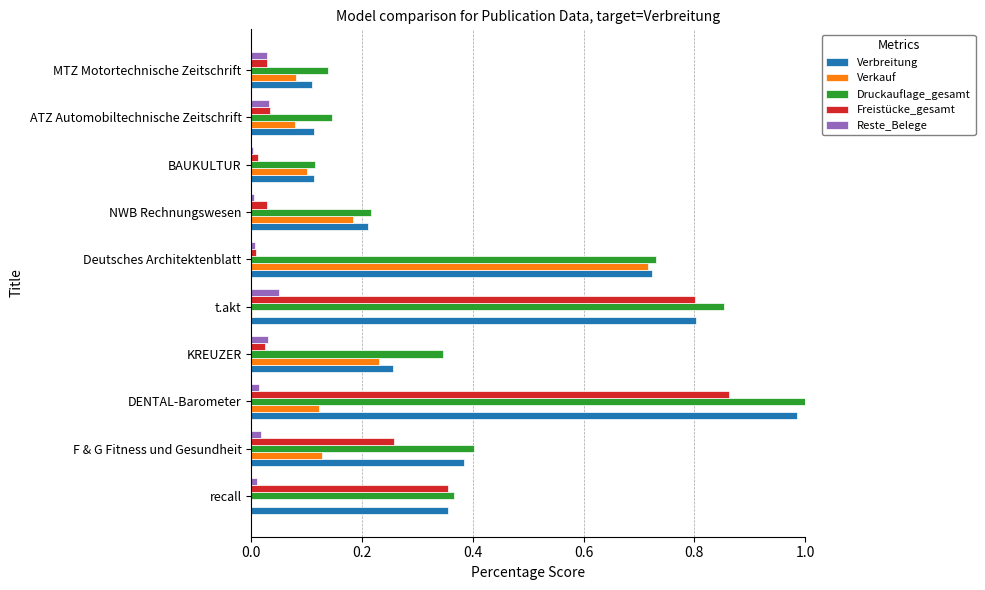

Which series changed the most between Deutsches Architektenblatt and BAUKULTUR?

Druckauflage_gesamt